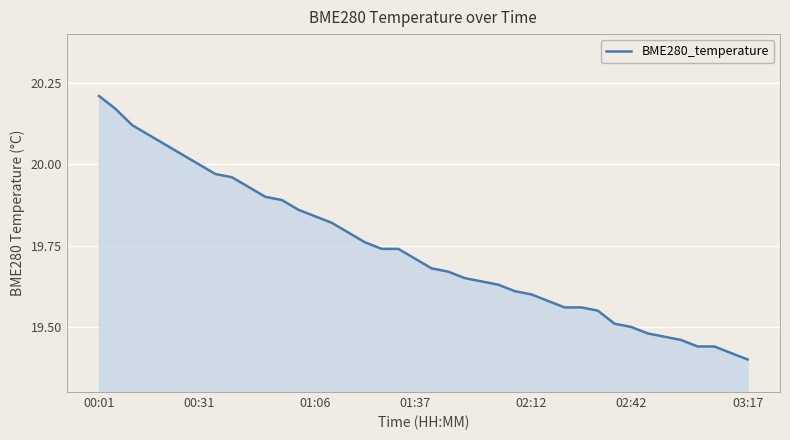

Does the chart display data point markers on the line(s)?

No